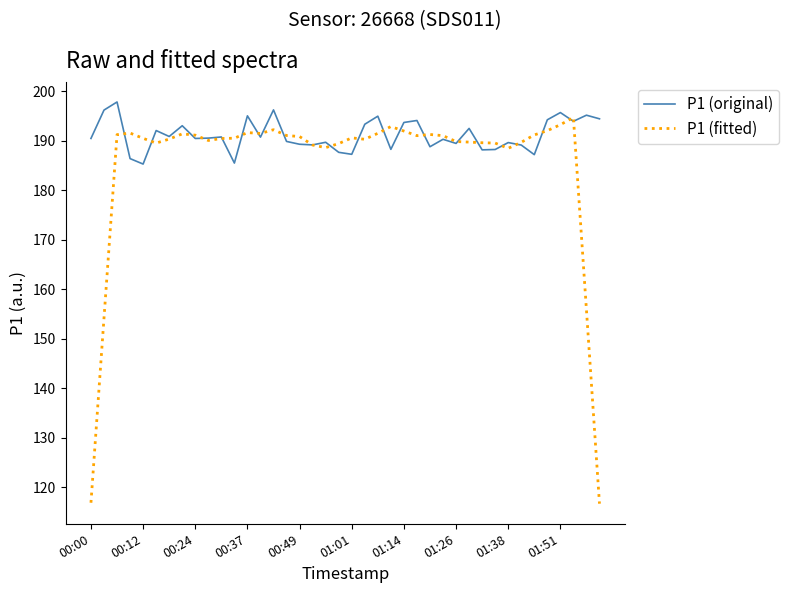

What are all the series names shown in the legend?

P1 (original), P1 (fitted)